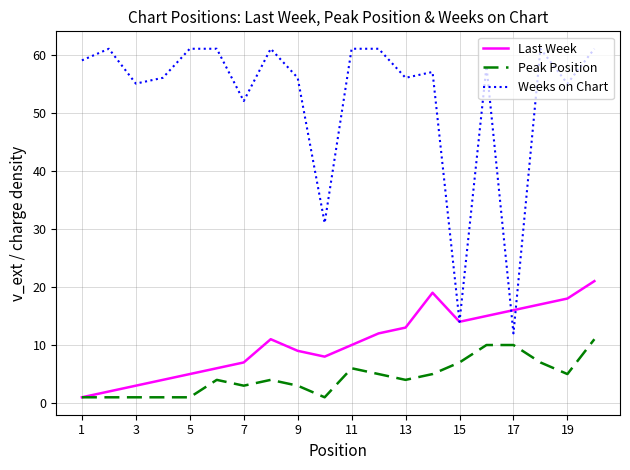

What is the greatest value displayed?

61